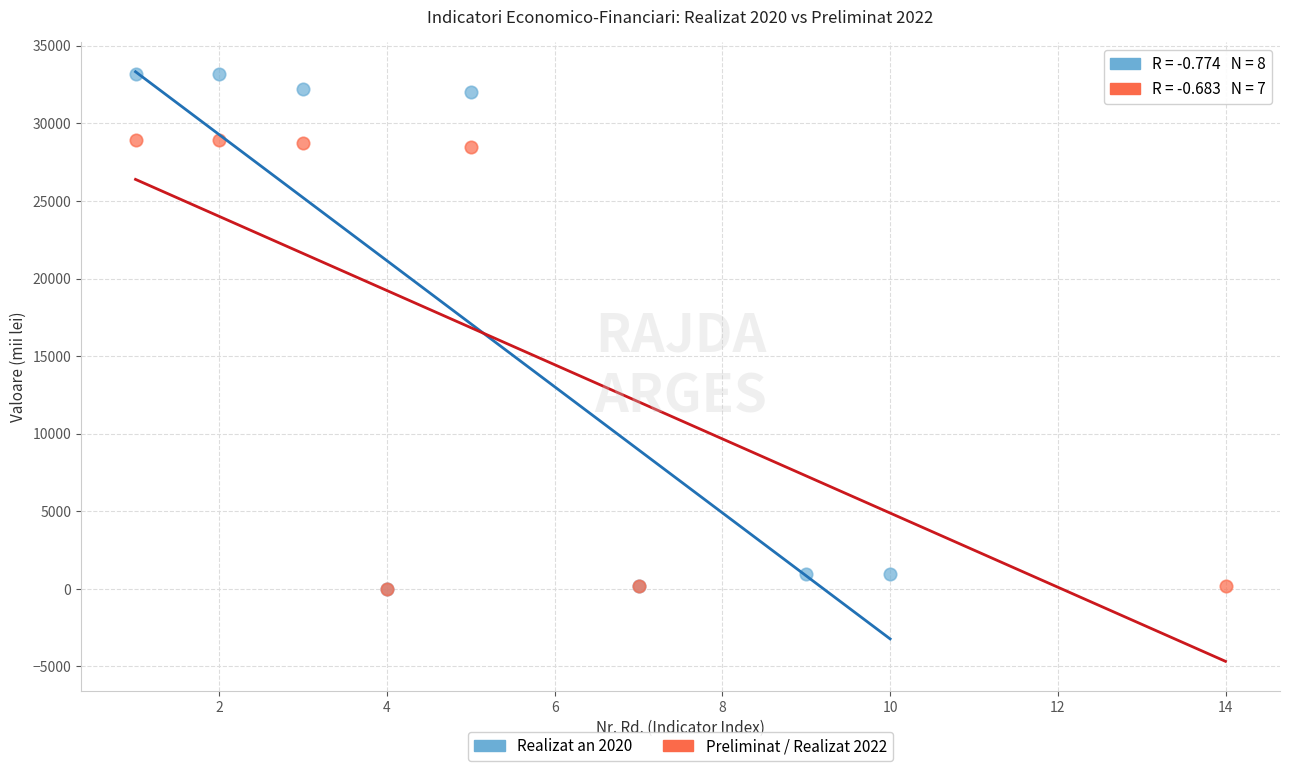

Which series has the largest Y range (max minus min)?

Realizat an 2020